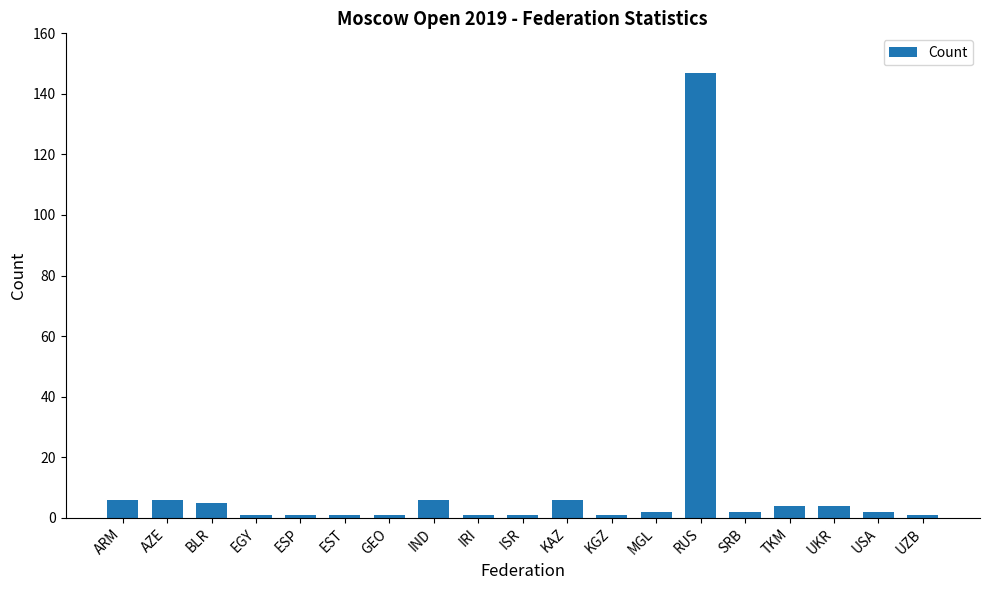

What is the label of the 8th bar from the left?

IND